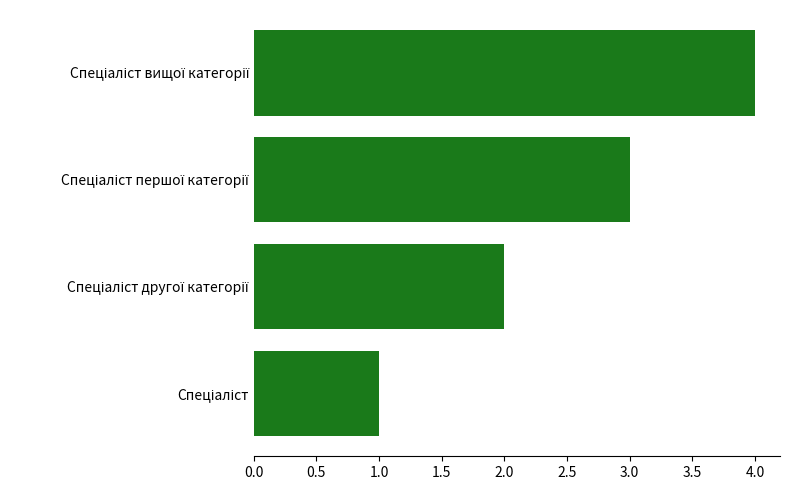

What is the difference between the maximum and minimum values?

3